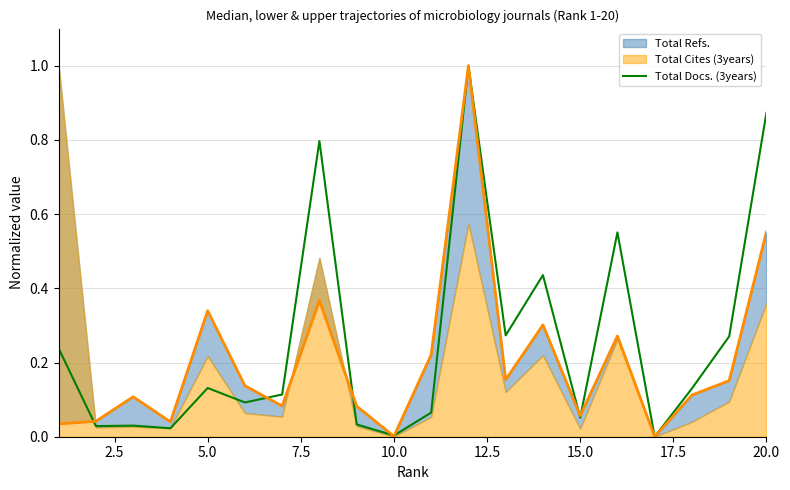

The Total Docs. (3years) series shows 0.0 at 15.0. True or false?

False